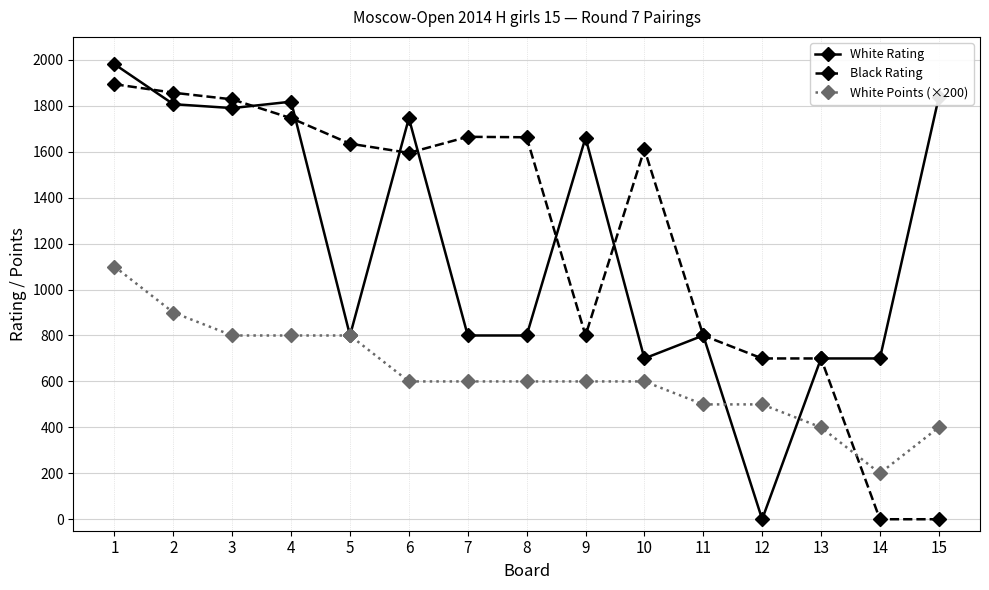

Where do Black Rating and White Points (×200) first cross each other?

13 and 14